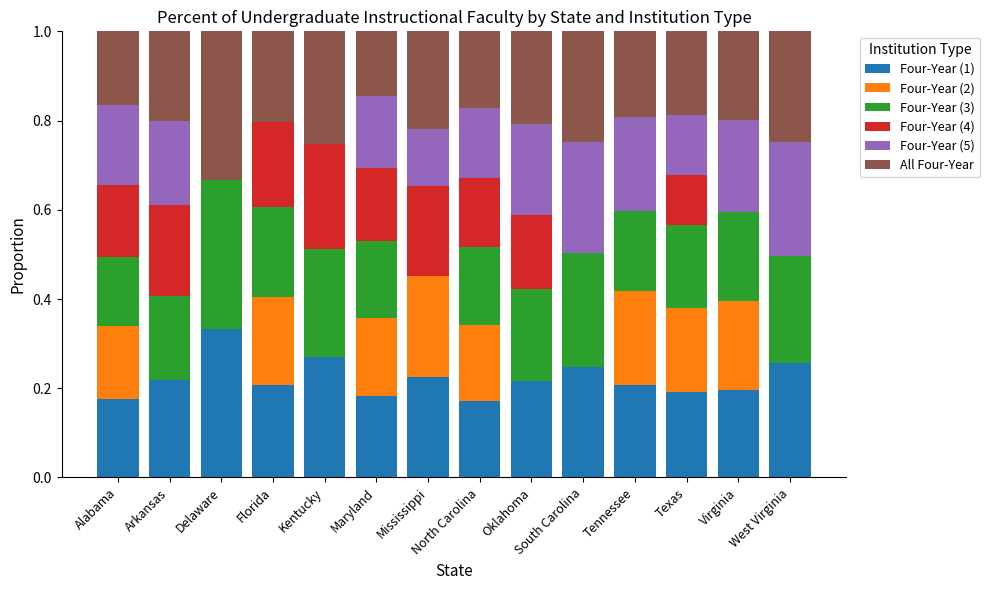

What is the sum of the Four-Year (1) values at Arkansas and Mississippi?

0.4